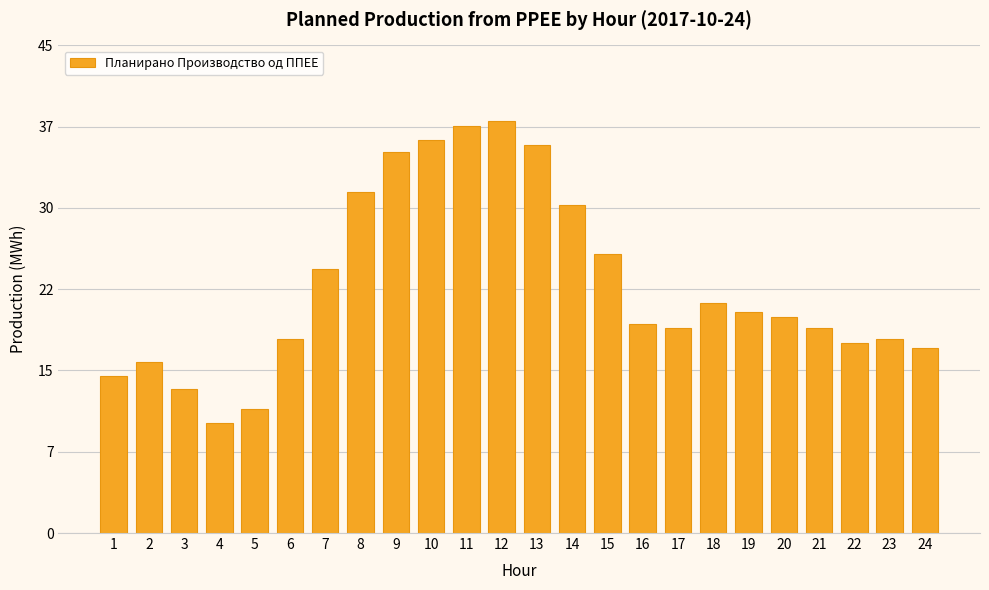

What is the value of the 3rd bar from the left?

13.3